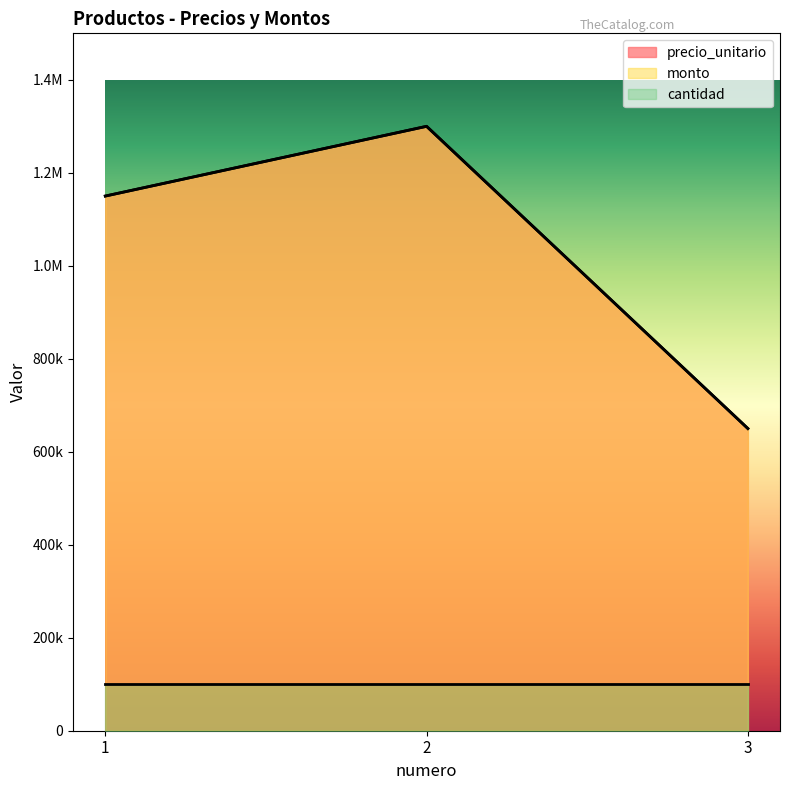

What is the average value of the precio_unitario series?

1033333